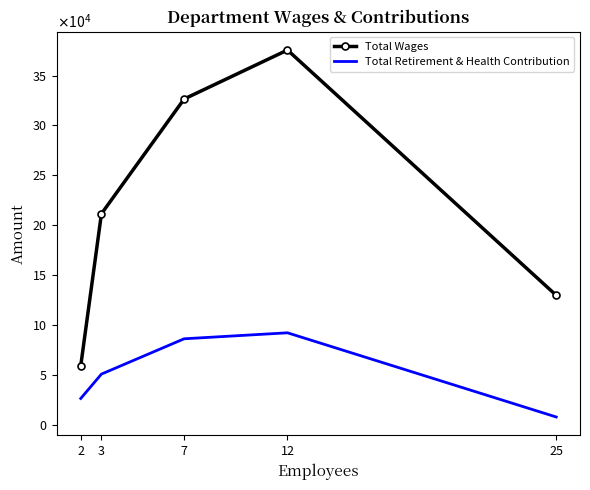

True or false: Total Retirement & Health Contribution and Total Wages intersect in this chart.

False